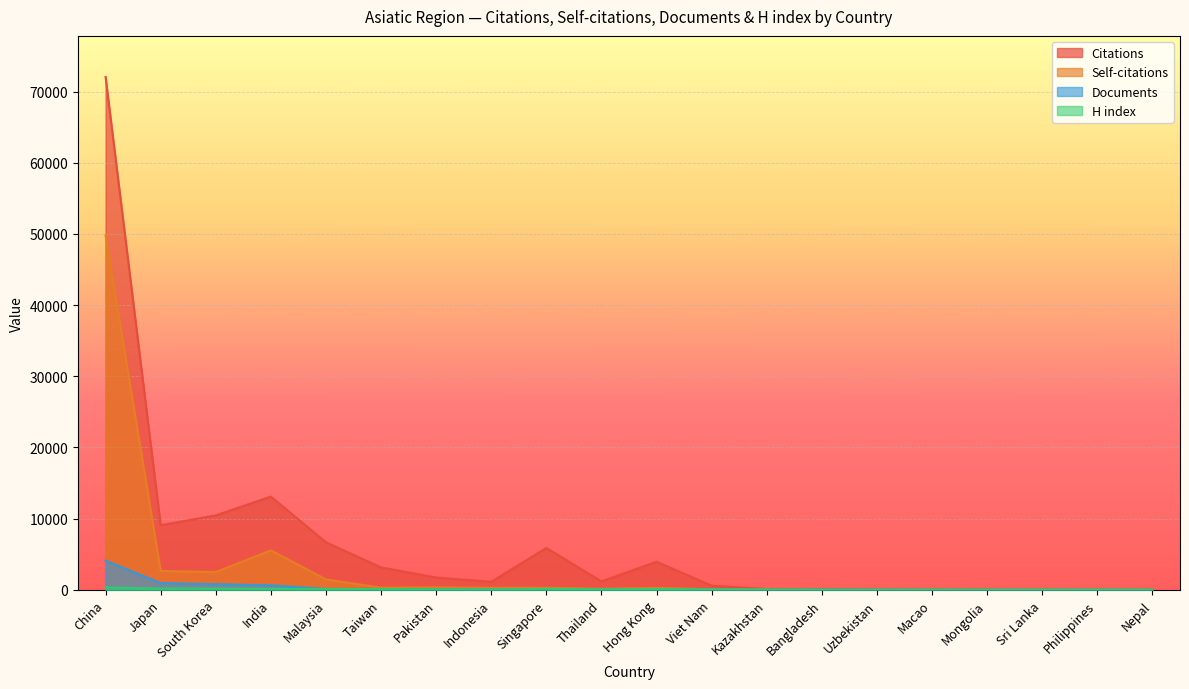

Reading left to right, extract all data points from this chart.

Citations: 72051	9068	10453	13094	6670	3143	1720	1129	5878	1175	3943	575	106	101	30	32	22	6	2	14
Self-citations: 49780	2644	2499	5535	1460	296	334	275	283	143	266	79	66	7	3	2	4	2	0	2
Documents: 4090	937	783	633	113	107	71	59	55	44	37	21	13	9	6	3	3	2	1	1
H index: 317	180	159	139	123	96	67	39	135	70	113	44	23	28	12	15	7	14	19	9